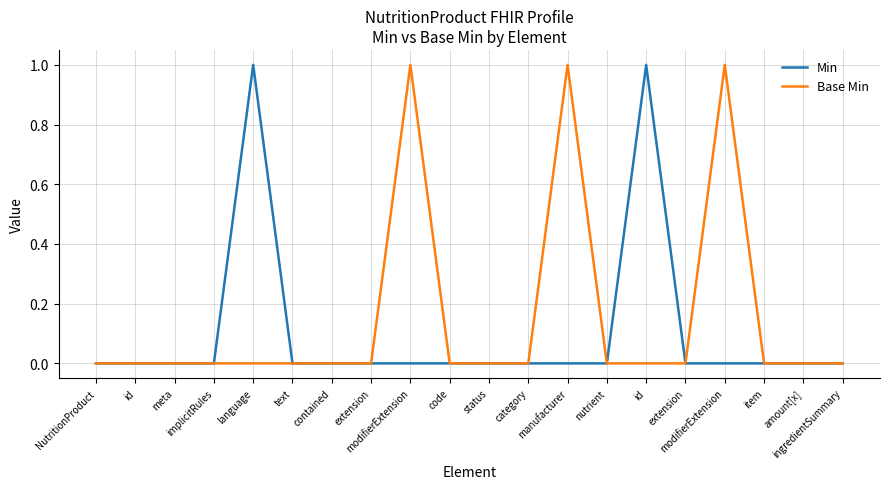

Does the chart display data point markers on the line(s)?

No